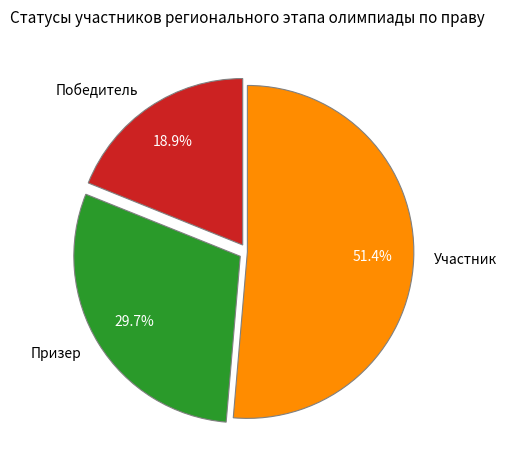

Is it true that Призер is 36% of the pie?

False